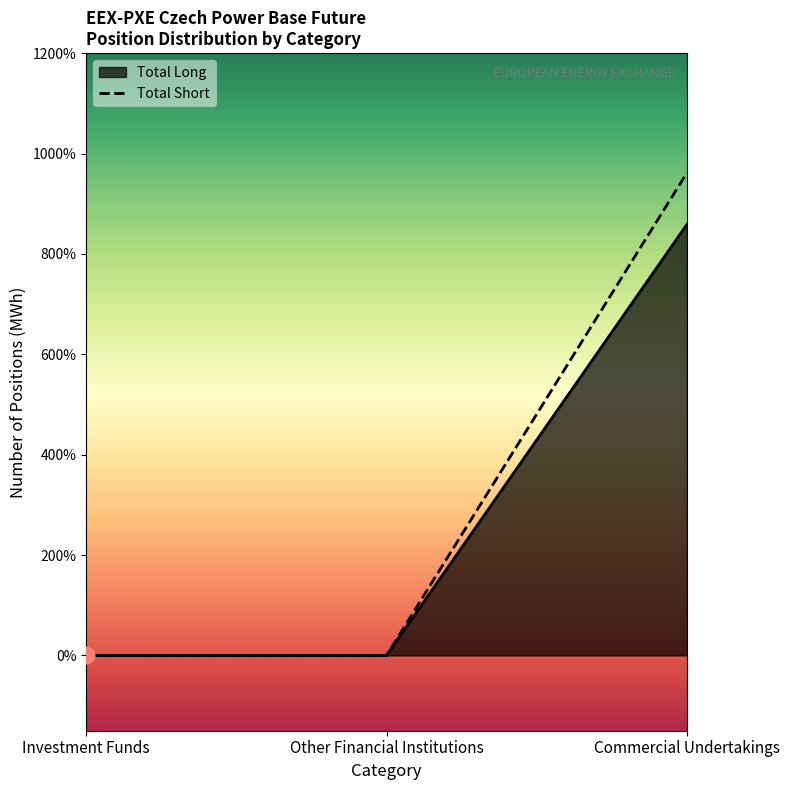

What is the sum of all Risk reducing (Long) values?

8589995